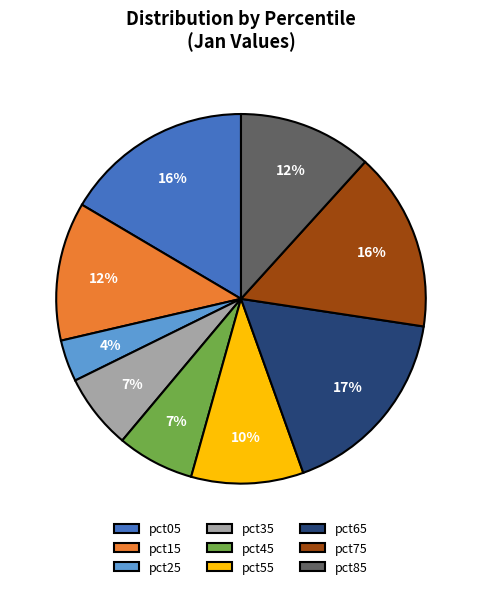

To the nearest percent, what is the difference between the largest and smallest slice percentages?

13%